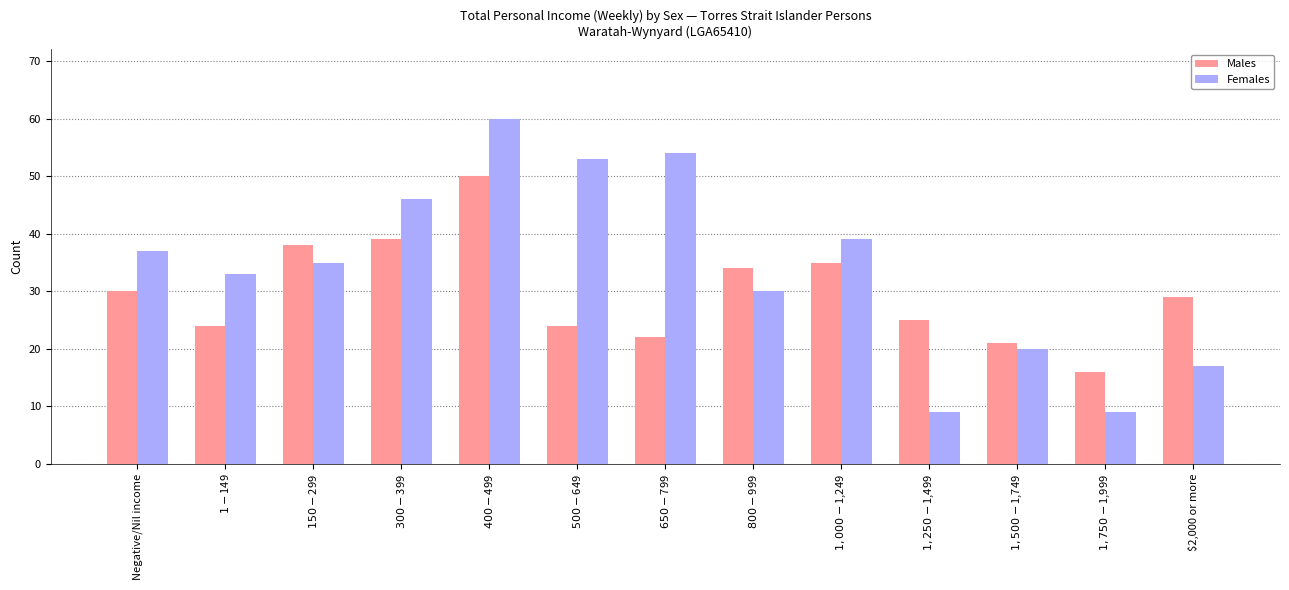

The Males series shows 39 at $300-$399. True or false?

True